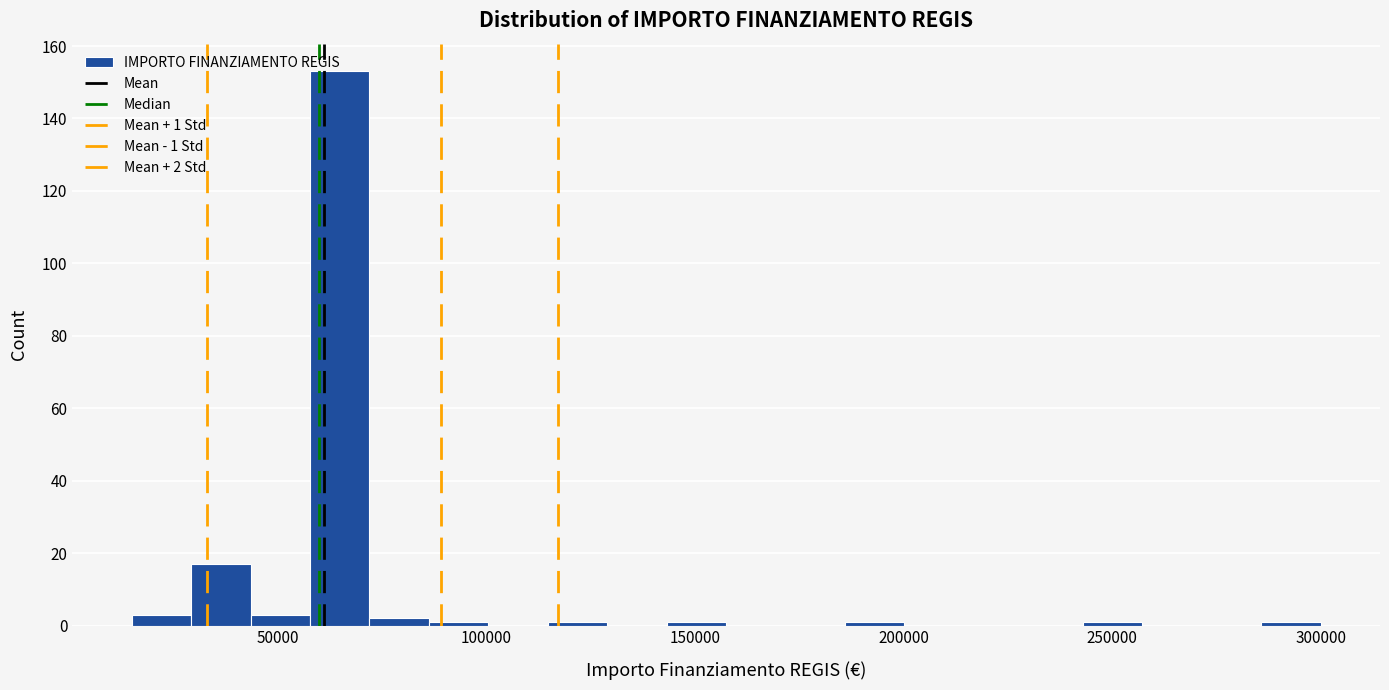

Read against the x-axis, roughly where is the centre of the tallest bar?

65000